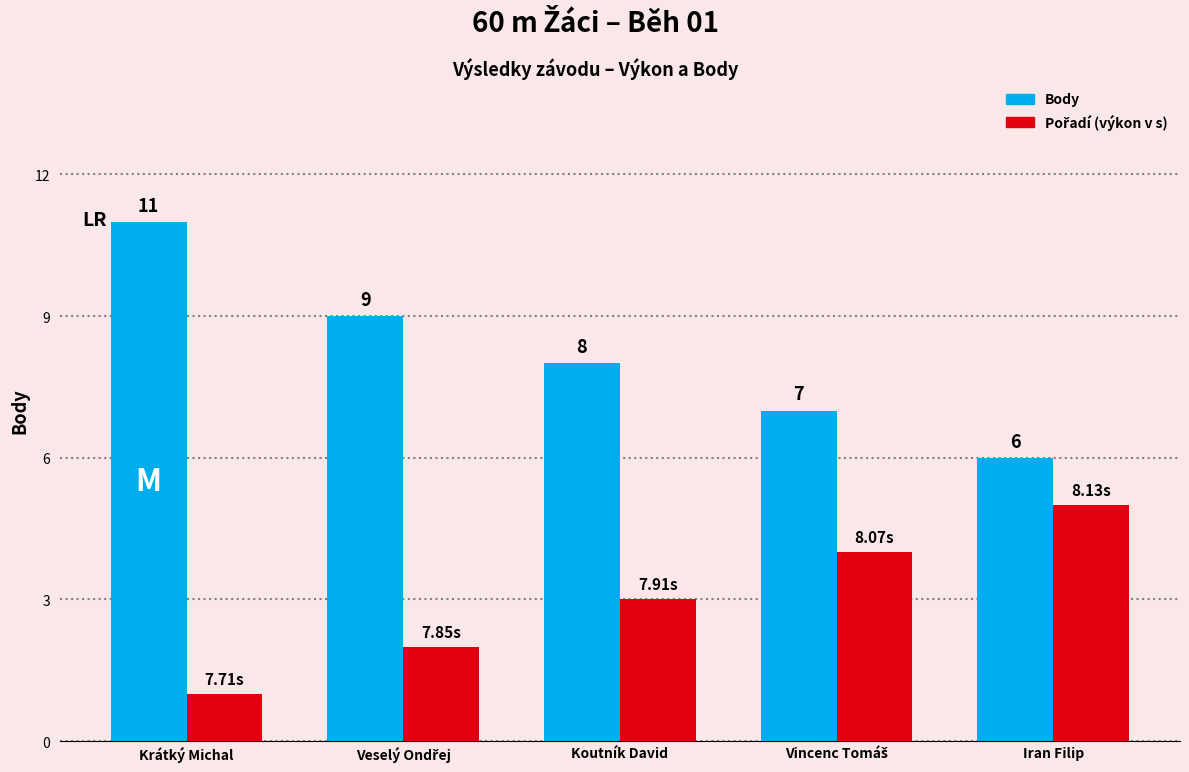

What is the difference between the highest and lowest values at Krátký Michal?

10